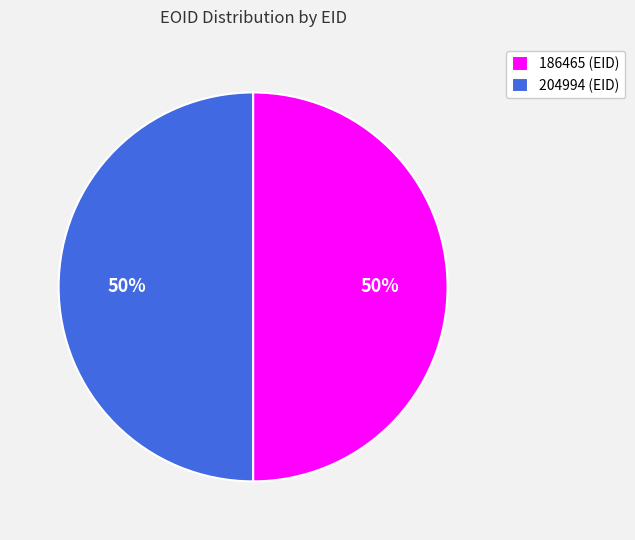

To the nearest percent, what is the average slice percentage?

50%